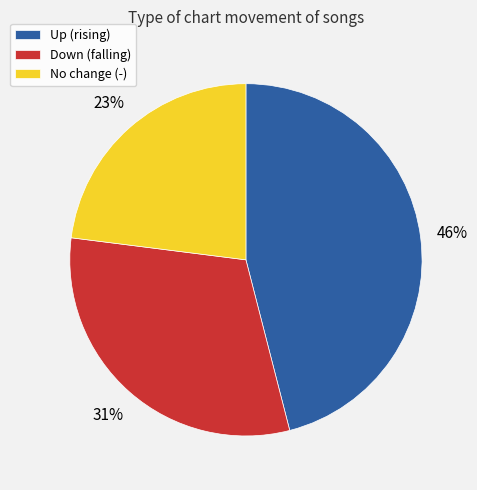

To the nearest percent, what is the difference between the largest and smallest slice percentages?

23%